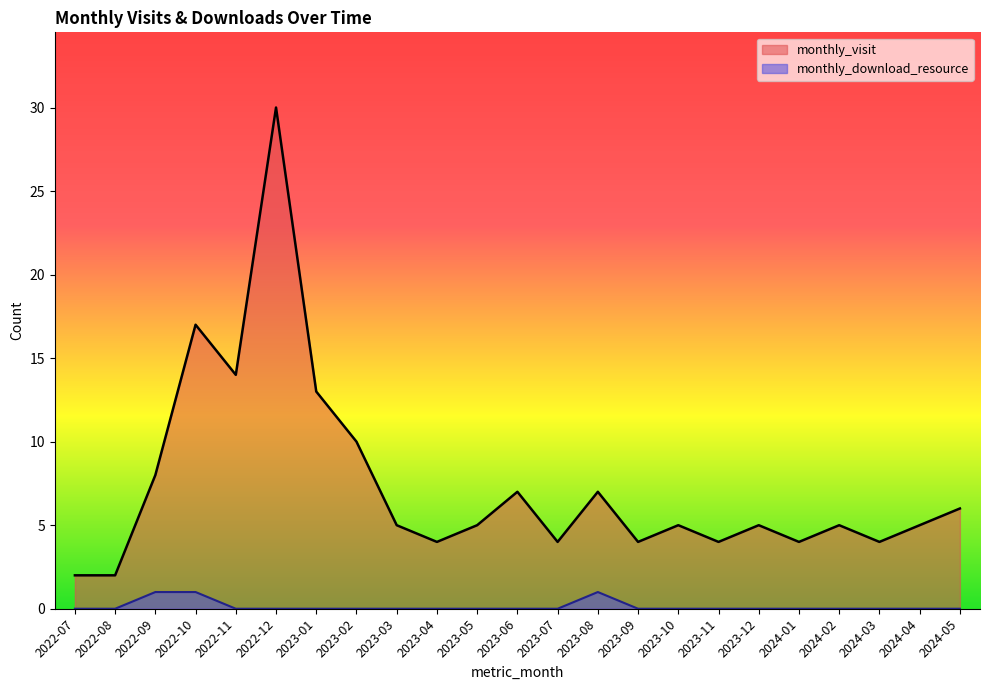

Where is the first local minimum for monthly_visit?

2022-11